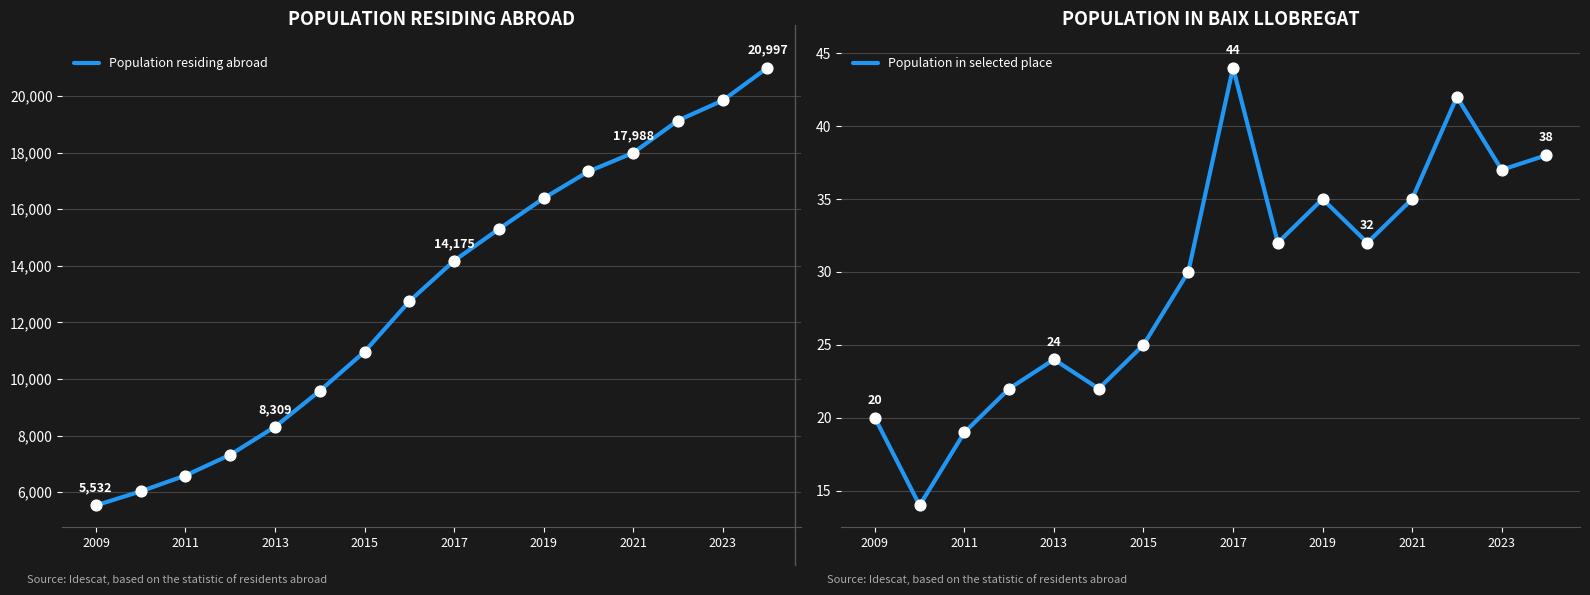

What are all the series names shown in the legend?

Population residing abroad, Population in selected place